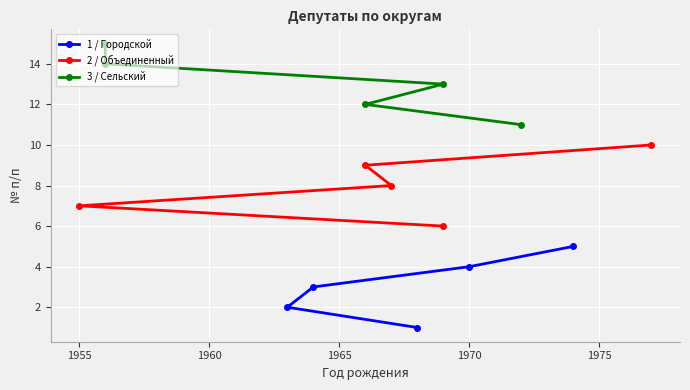

How many values in the 1 / Городской series are below 3?

2